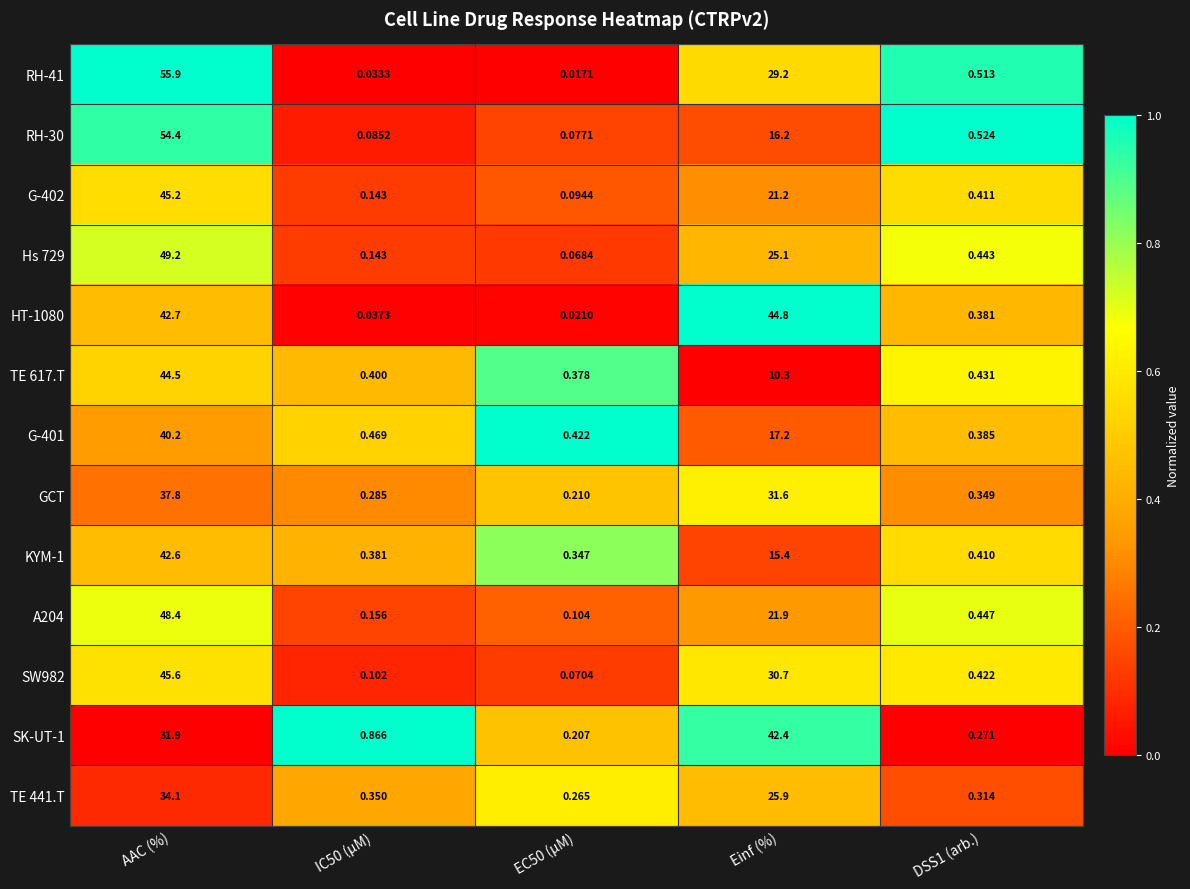

Which category has the highest value in the TE 441.T series?

AAC (%)